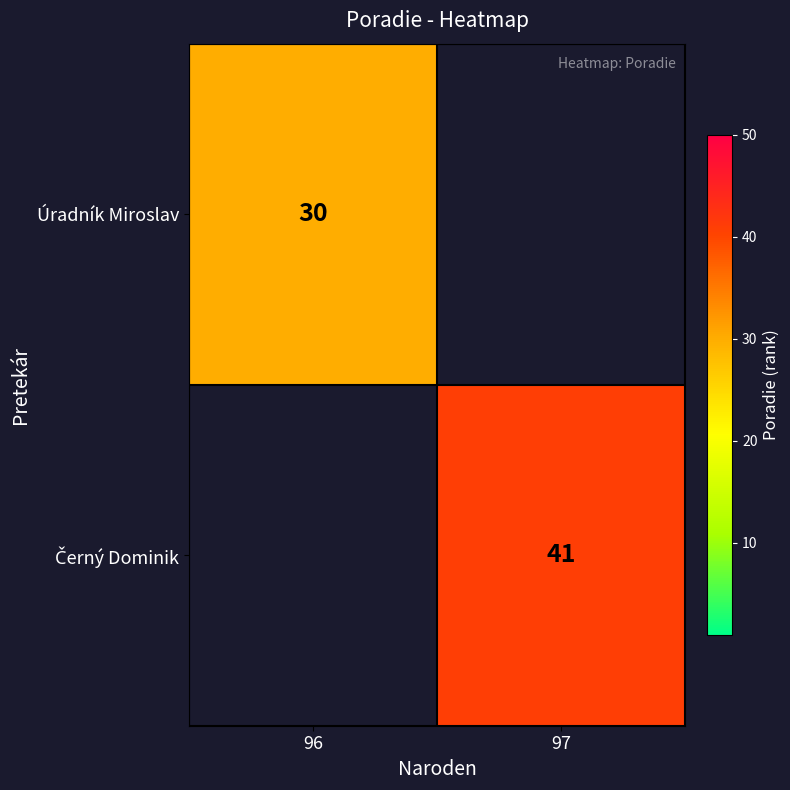

The Úradník Miroslav series shows 45 at 96. True or false?

False